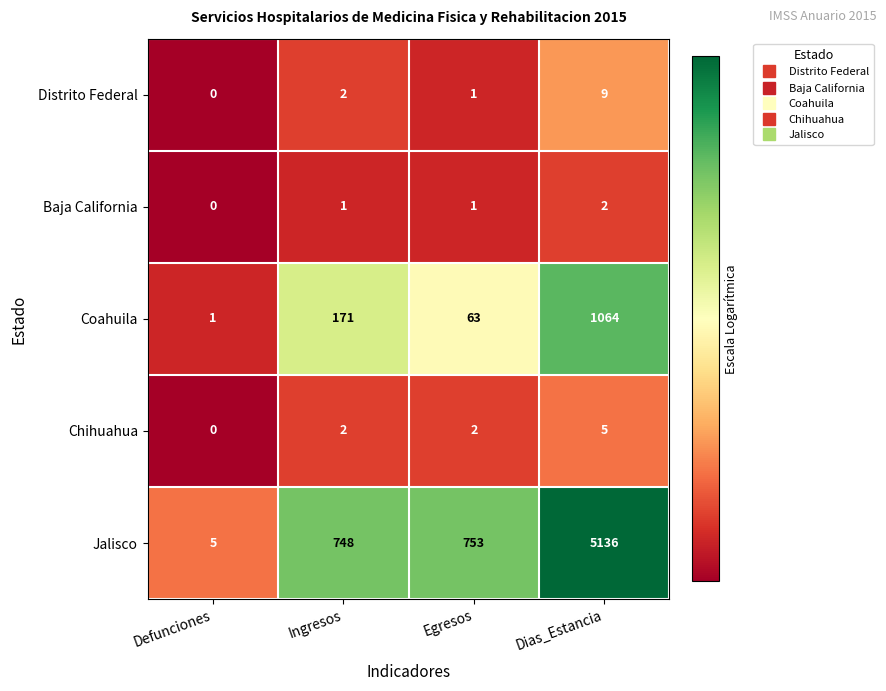

At which category is the sum across all series the highest?

Dias_Estancia